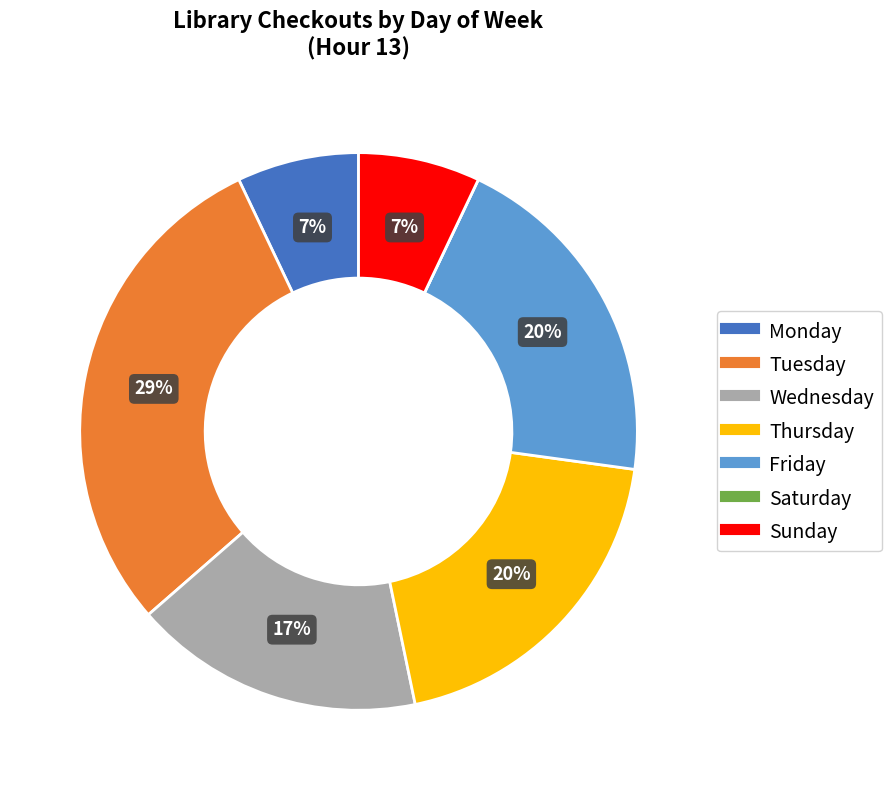

Which category has the biggest portion of the pie?

Tuesday